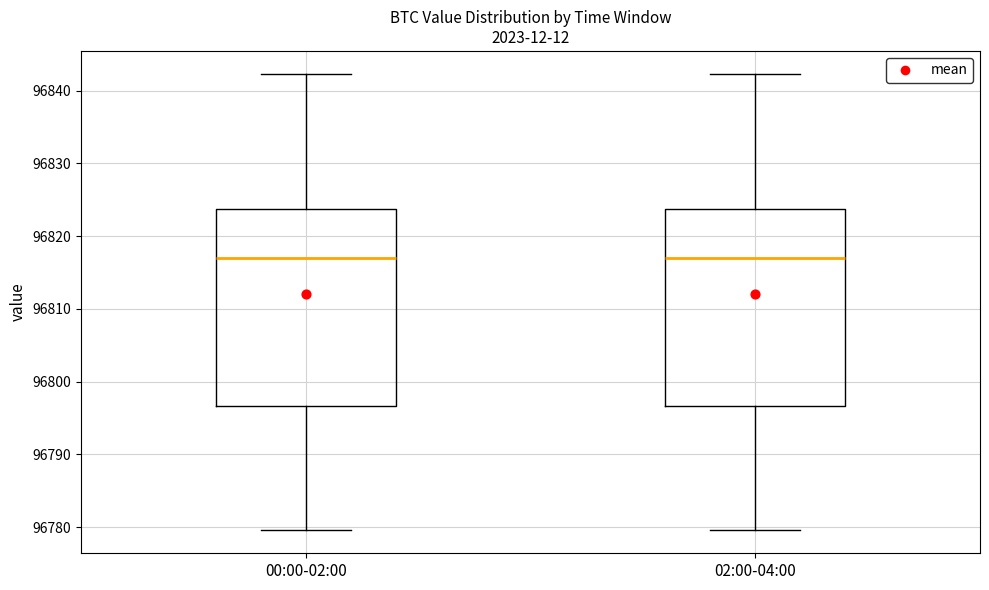

Reading left to right, transcribe this box plot: for each box, give where its median line is, the range the box spans, and where its two whiskers end, as read against the y-axis. The values are not printed on the chart, so give them approximately, as read against the axis.

00:00-02:00: median 96817, box 96797 to 96824, whiskers 96780 to 96842
02:00-04:00: median 96817, box 96797 to 96824, whiskers 96780 to 96842